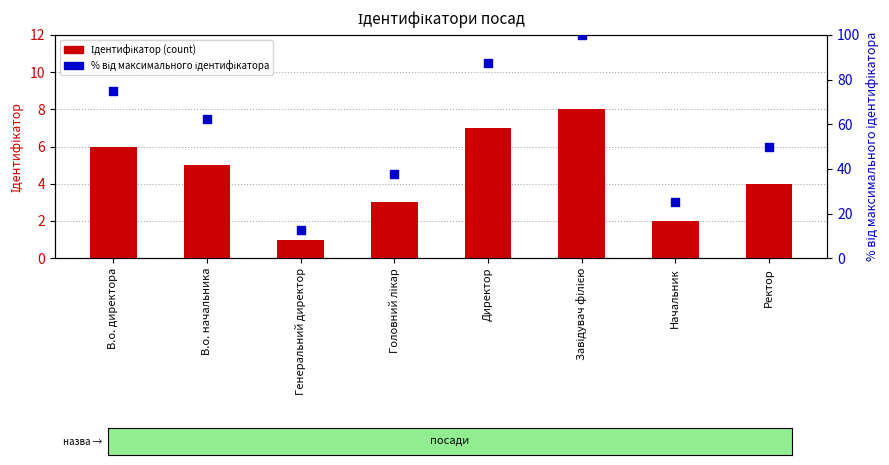

At which category is the sum across all series the highest?

Завідувач філією